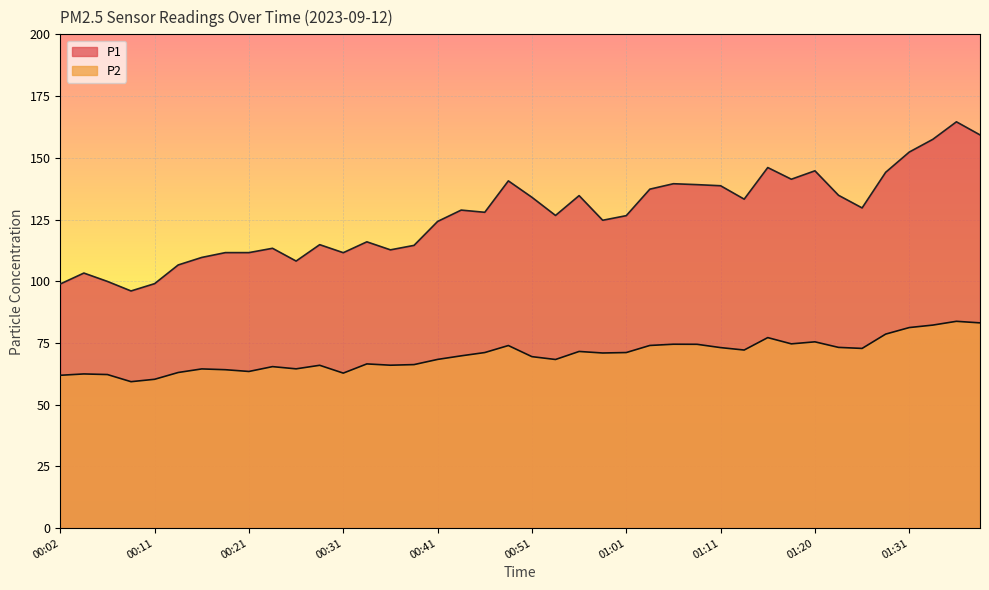

True or false: P1 and P2 cross at least once.

False